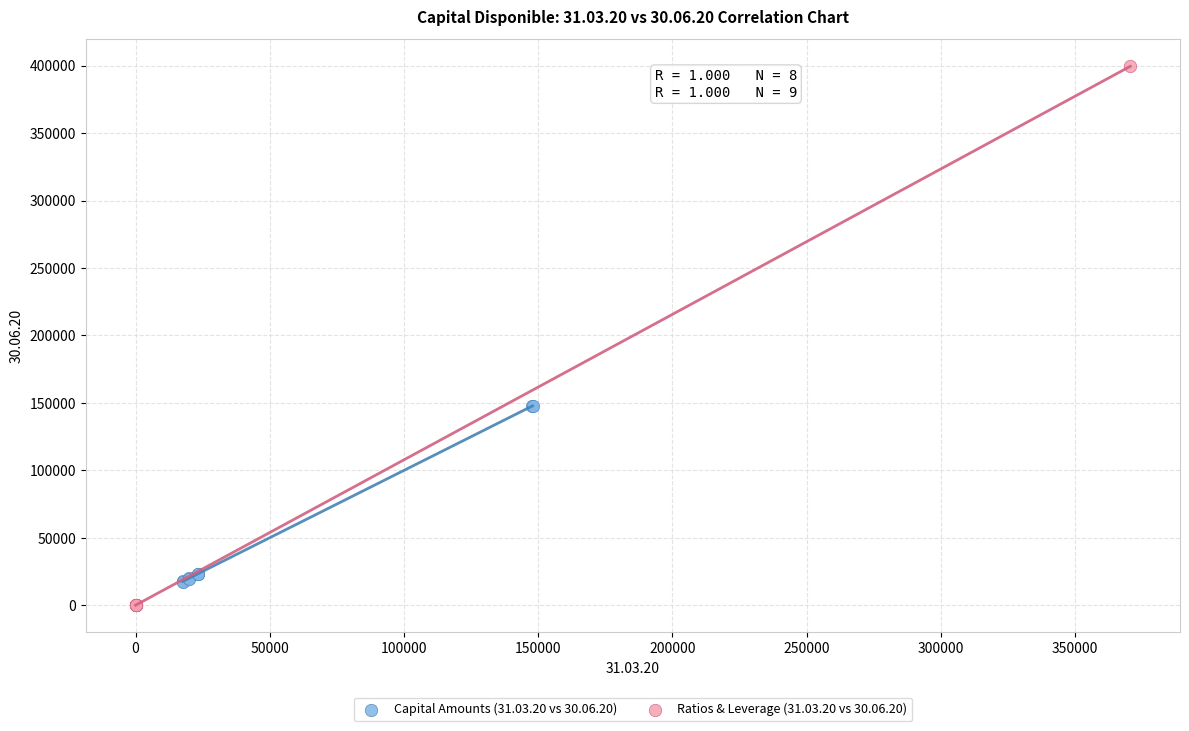

Which series reaches the maximum Y coordinate?

Ratios & Leverage (31.03.20 vs 30.06.20)